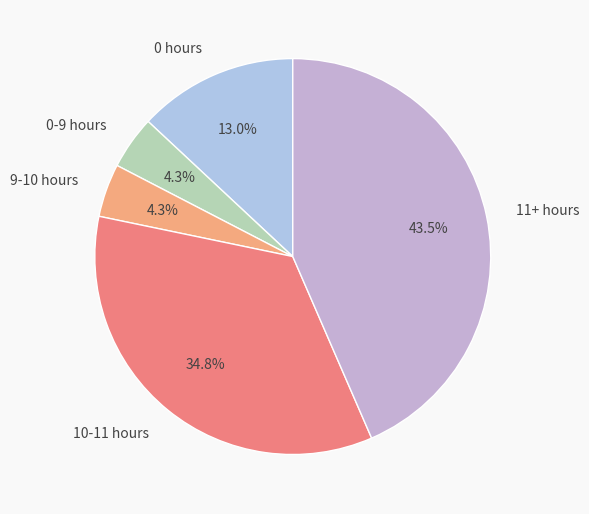

Is 10-11 hours the majority of the pie?

No